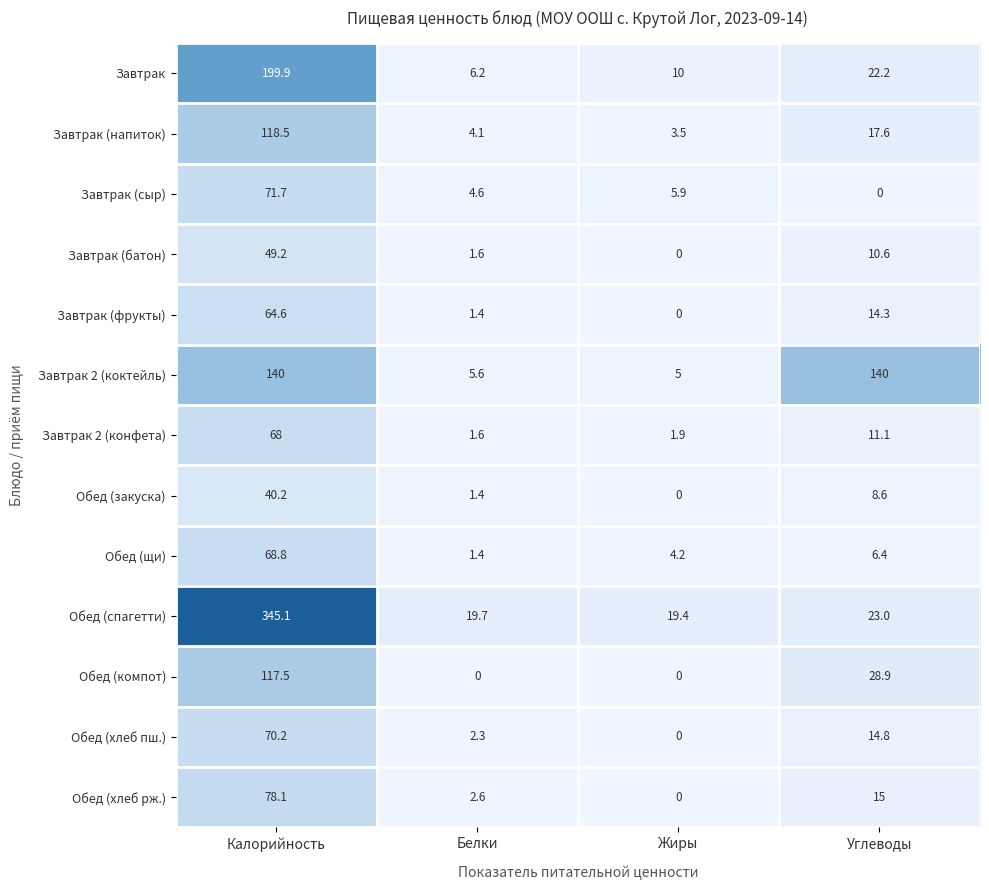

What is the approximate value of Завтрак at Калорийность?

199.9